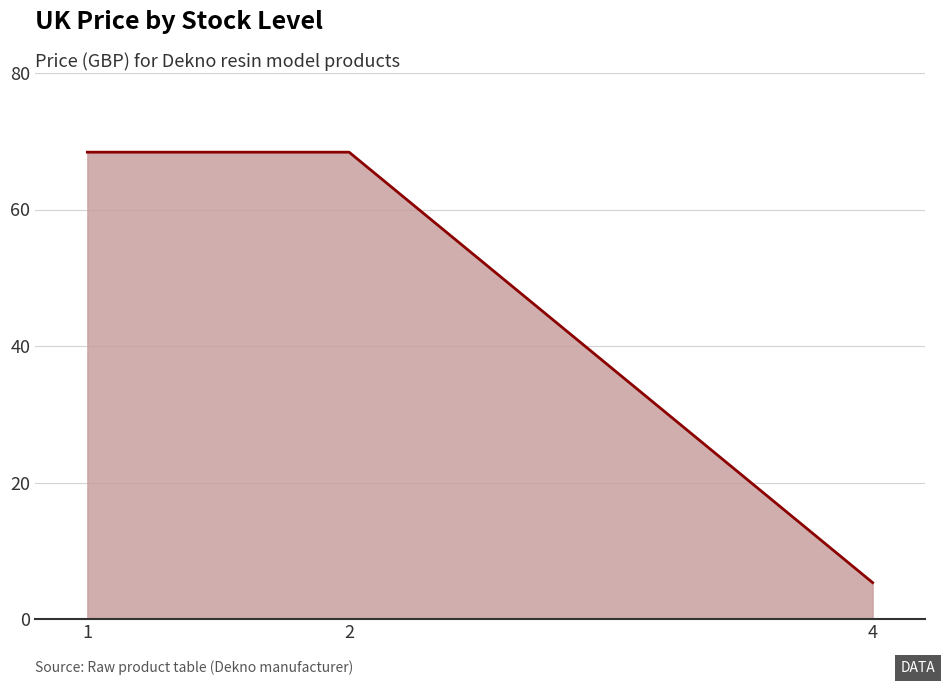

The value at 1 is 68.4. True or false?

True